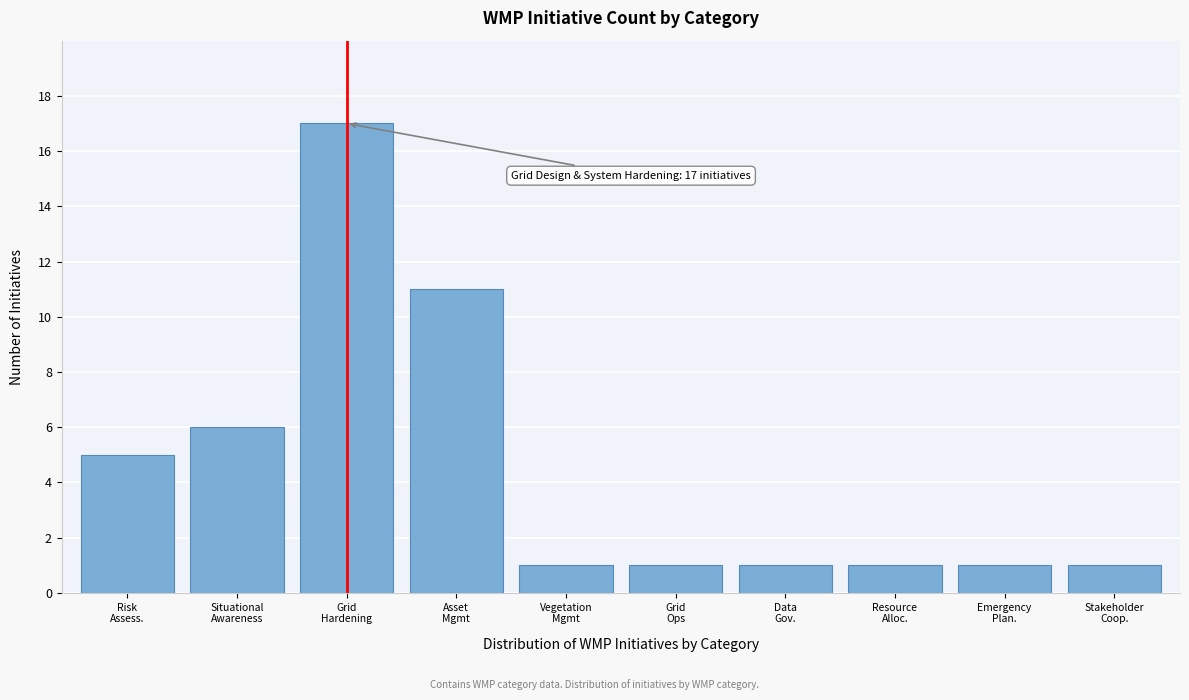

Reading left to right, what are all the values shown in this chart?

5	6	17	11	1	1	1	1	1	1